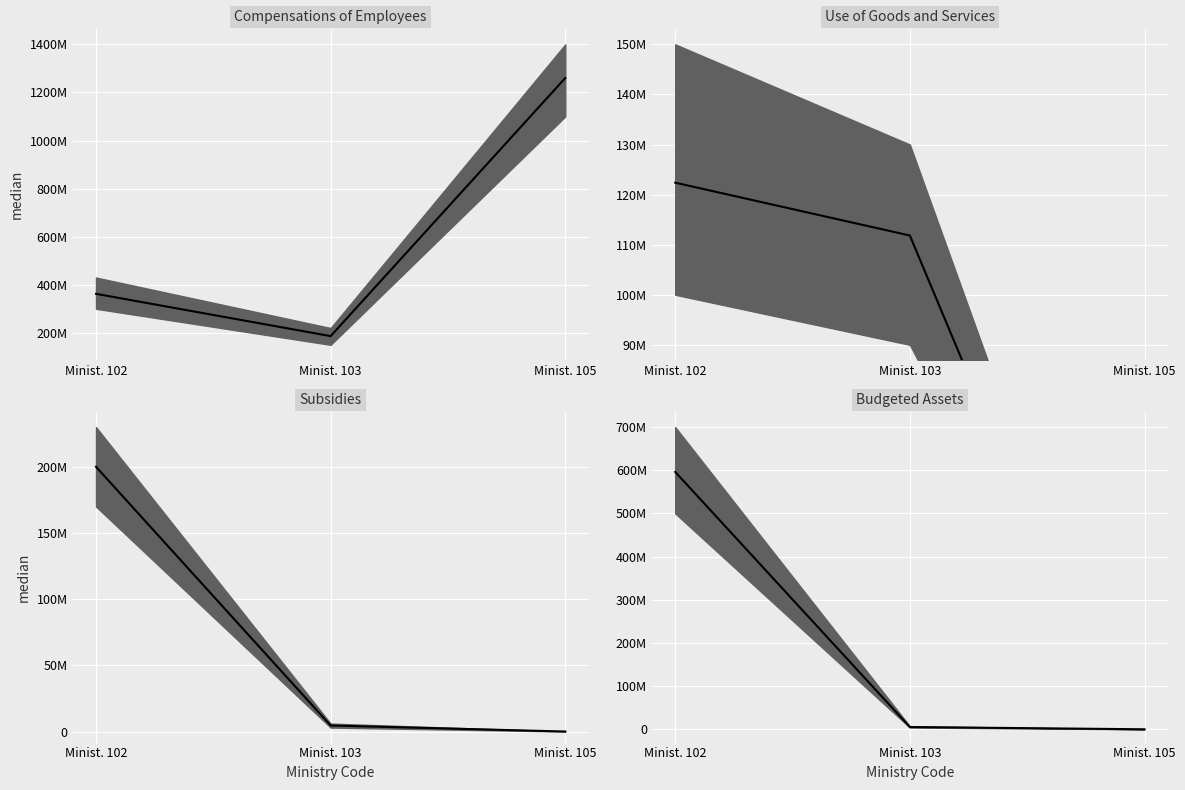

What is the difference between the values at Minist. 103 and Minist. 102?

590873000